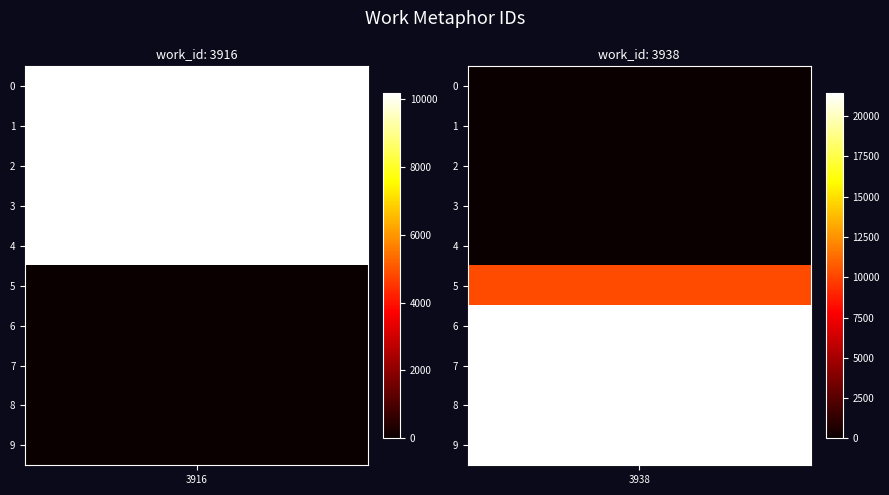

Which has a higher value, 7 or 8?

7